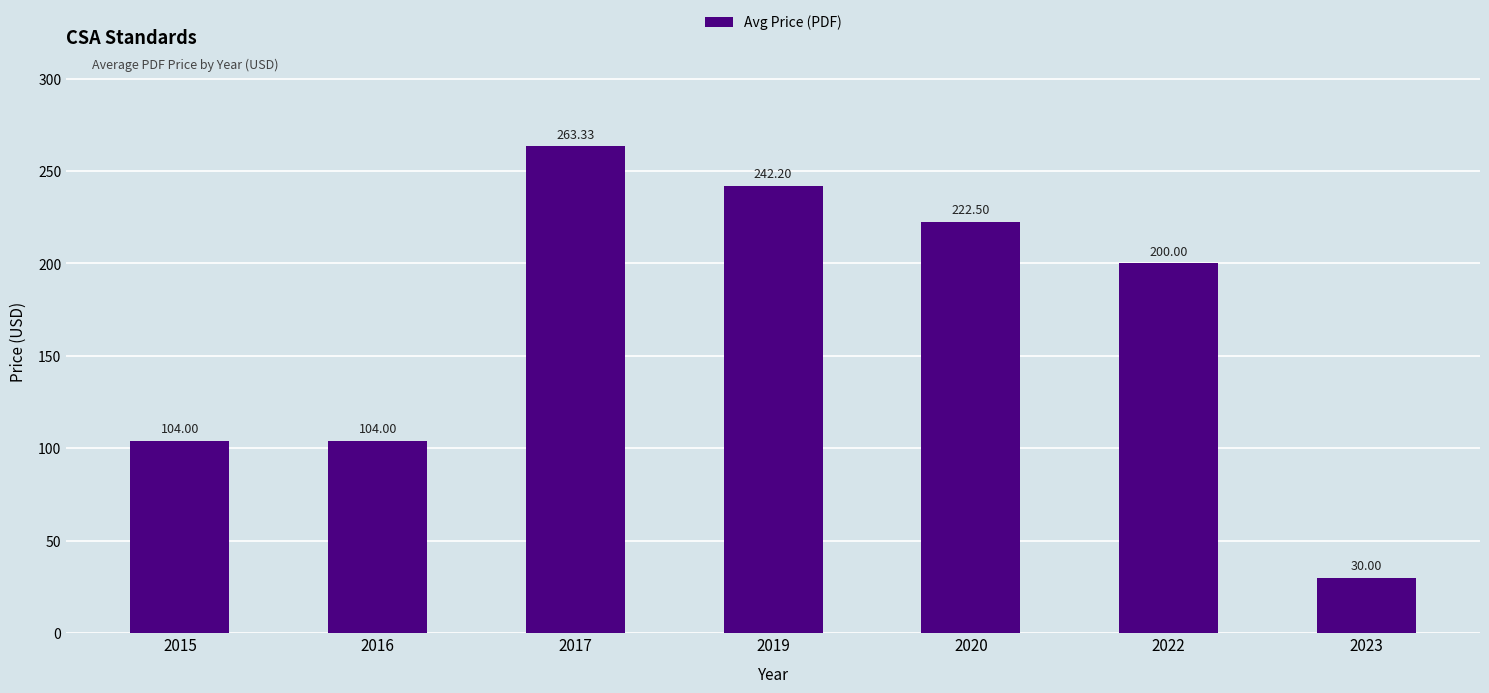

Are the bars grouped side by side (vs. stacked)?

No